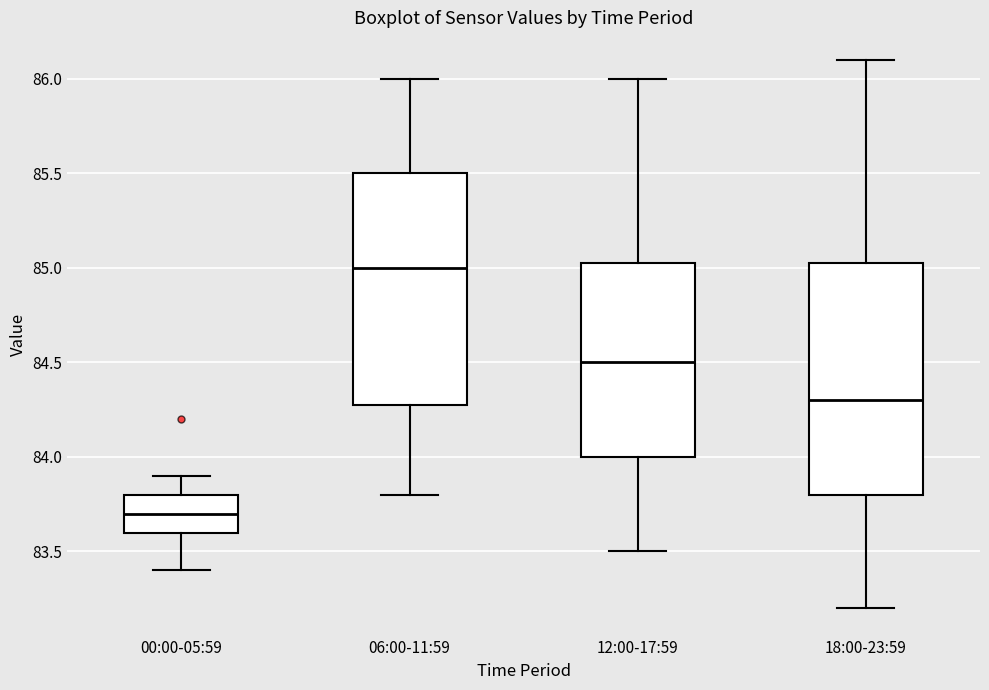

Reading left to right, transcribe this box plot: for each box, give where its median line is, the range the box spans, and where its two whiskers end, as read against the y-axis. The values are not printed on the chart, so give them approximately, as read against the axis.

00:00-05:59: median 83.70, box 83.60 to 83.80, whiskers 83.40 to 83.90
06:00-11:59: median 85.00, box 84.30 to 85.50, whiskers 83.80 to 86.00
12:00-17:59: median 84.50, box 84.00 to 85.05, whiskers 83.50 to 86.00
18:00-23:59: median 84.30, box 83.80 to 85.05, whiskers 83.20 to 86.10